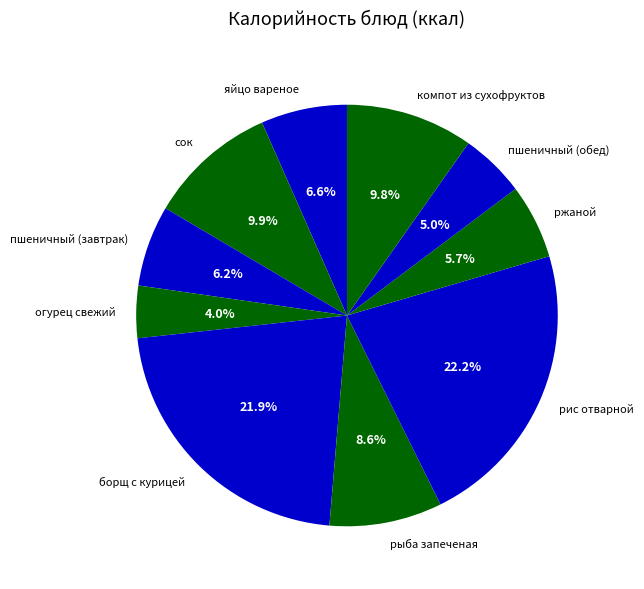

Is ржаной the majority of the pie?

No